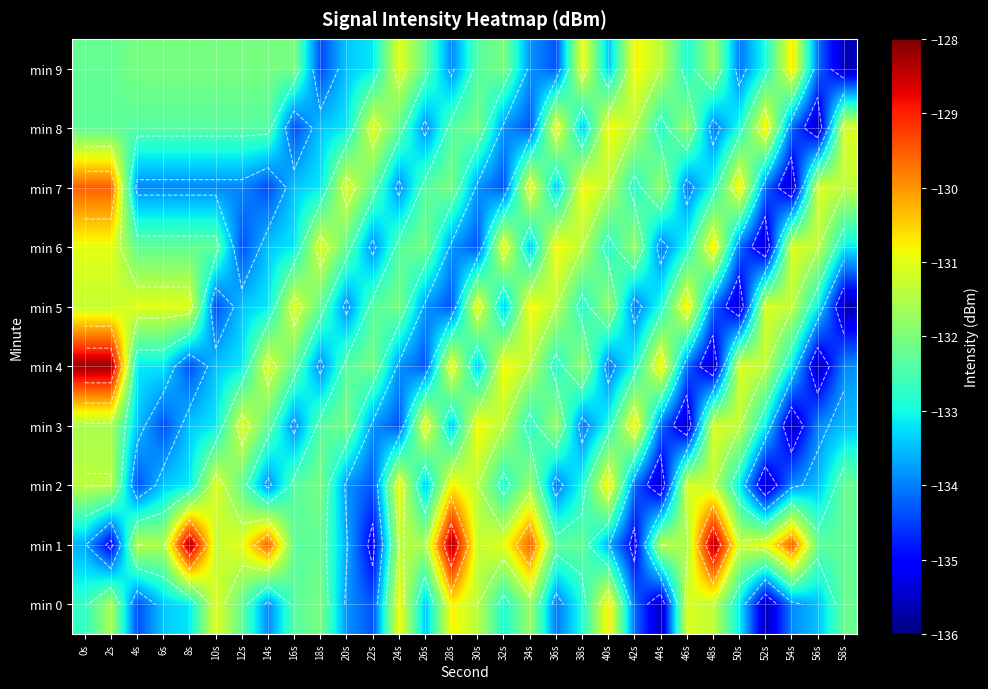

Rank the series by their maximum value, from highest to lowest.

min 1, min 4, min 7, min 0, min 2, min 3, min 5, min 6, min 8, min 9